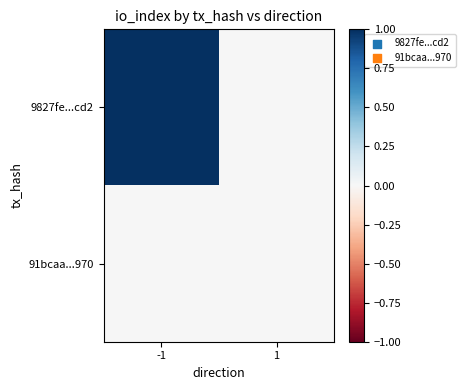

Which label corresponds to the largest value in the chart?

-1